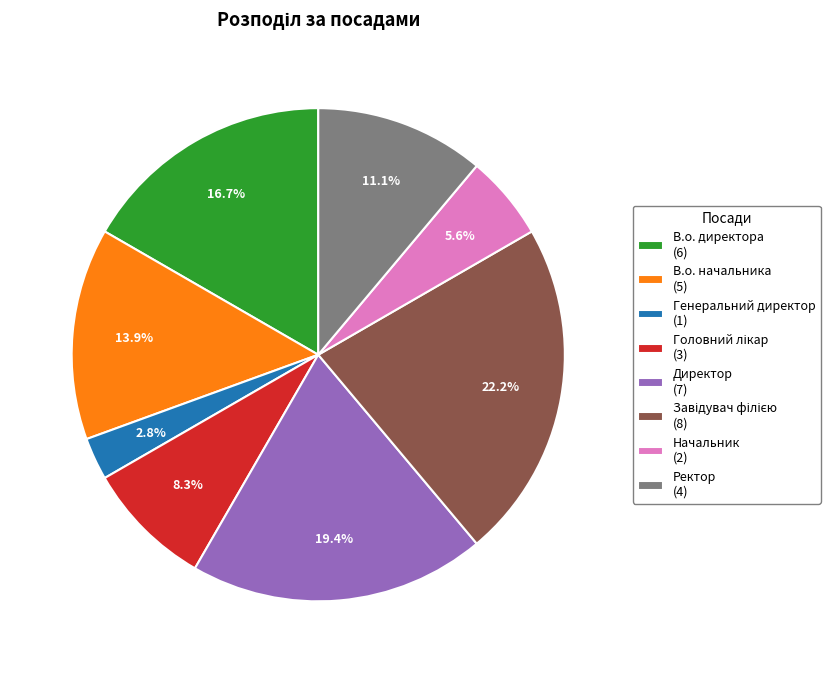

What is the smallest slice in the pie chart?

Генеральний директор